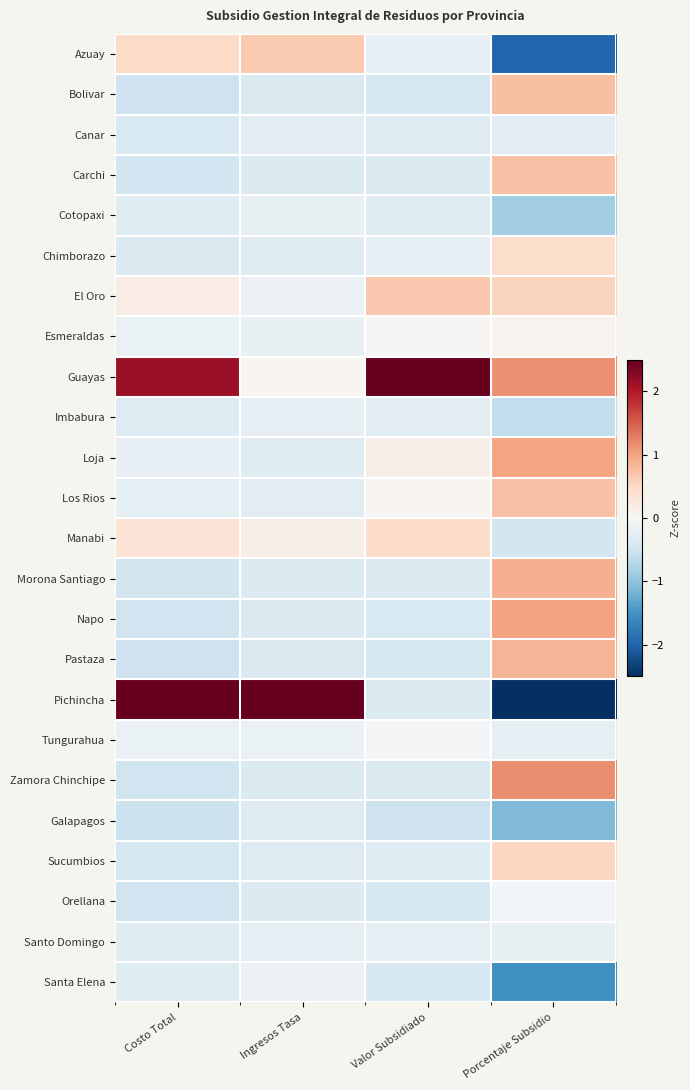

Between Porcentaje Subsidio and Valor Subsidiado, which is larger?

Valor Subsidiado